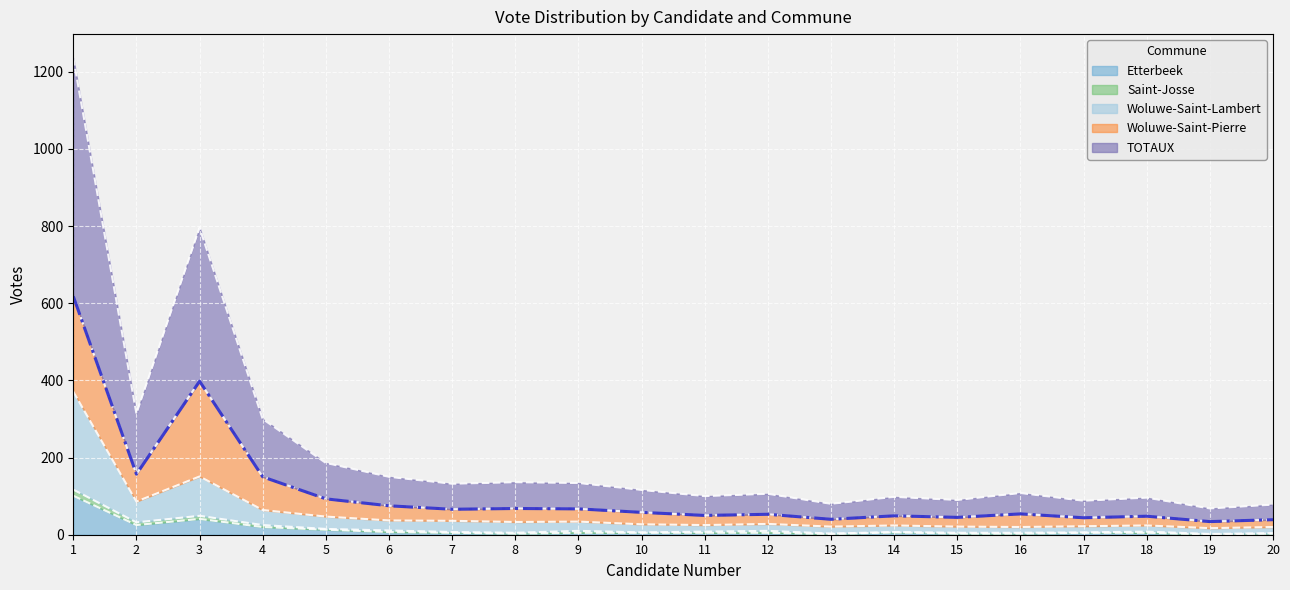

Which series has the largest total across all categories?

TOTAUX